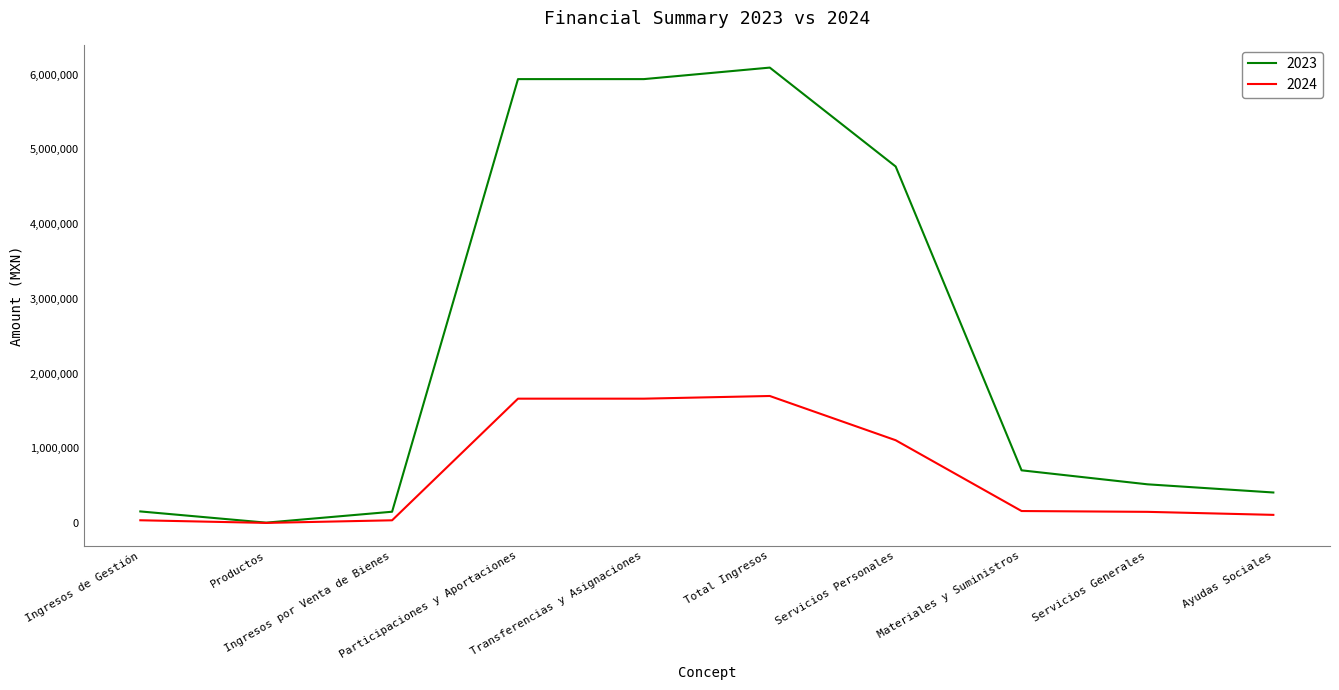

Rank the series by their average value, from highest to lowest.

2023, 2024